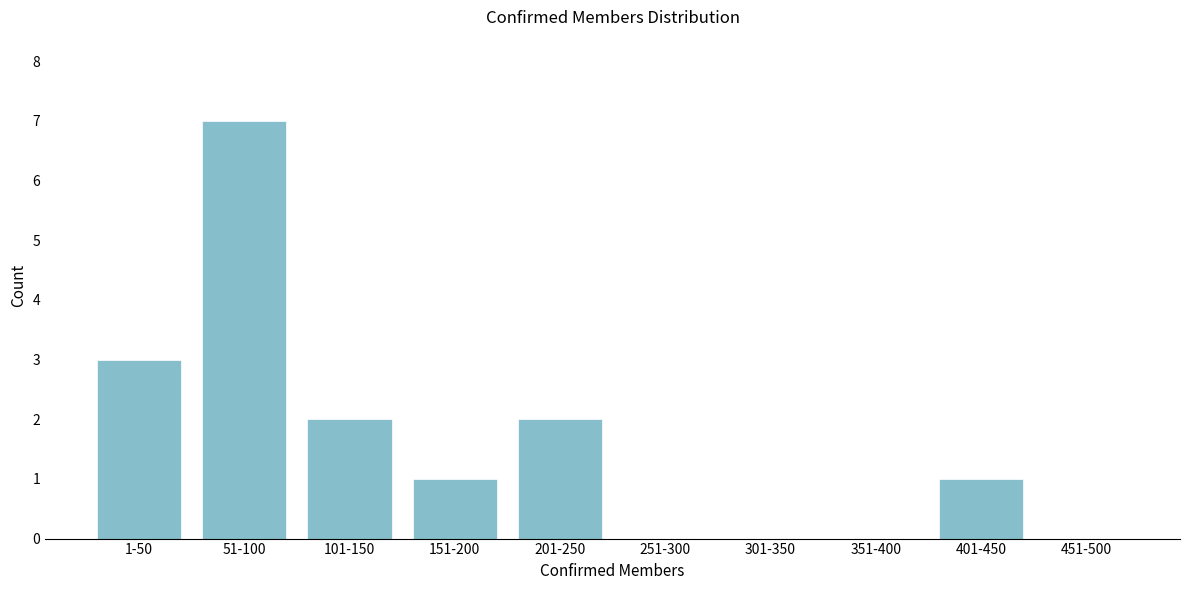

Reading left to right, extract all data points from this chart.

1-50=3	51-100=7	101-150=2	151-200=1	201-250=2	251-300=0	301-350=0	351-400=0	401-450=1	451-500=0